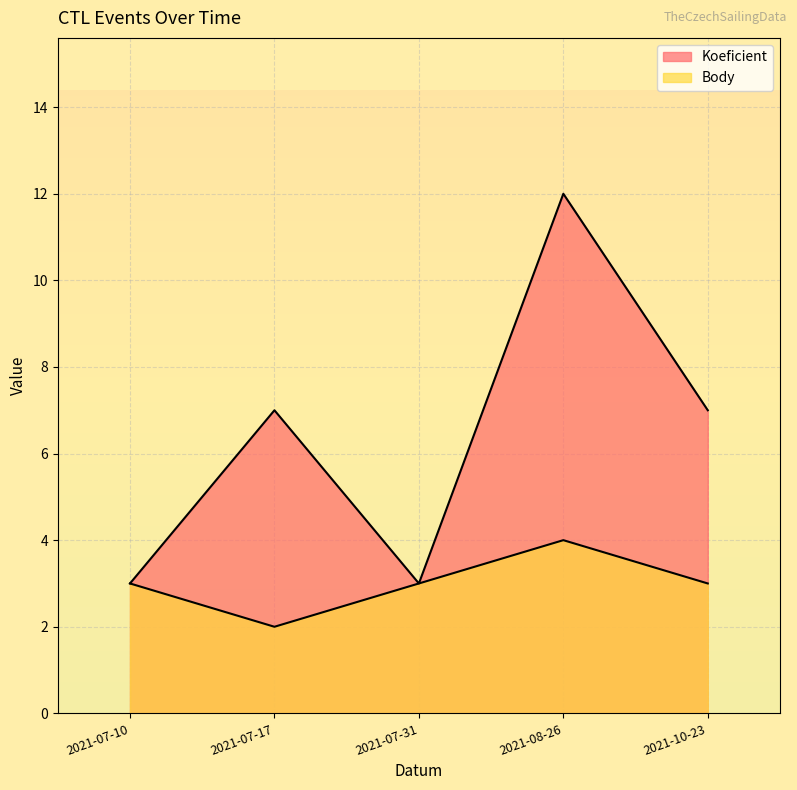

What is the label of the 4th point from the left?

2021-08-26